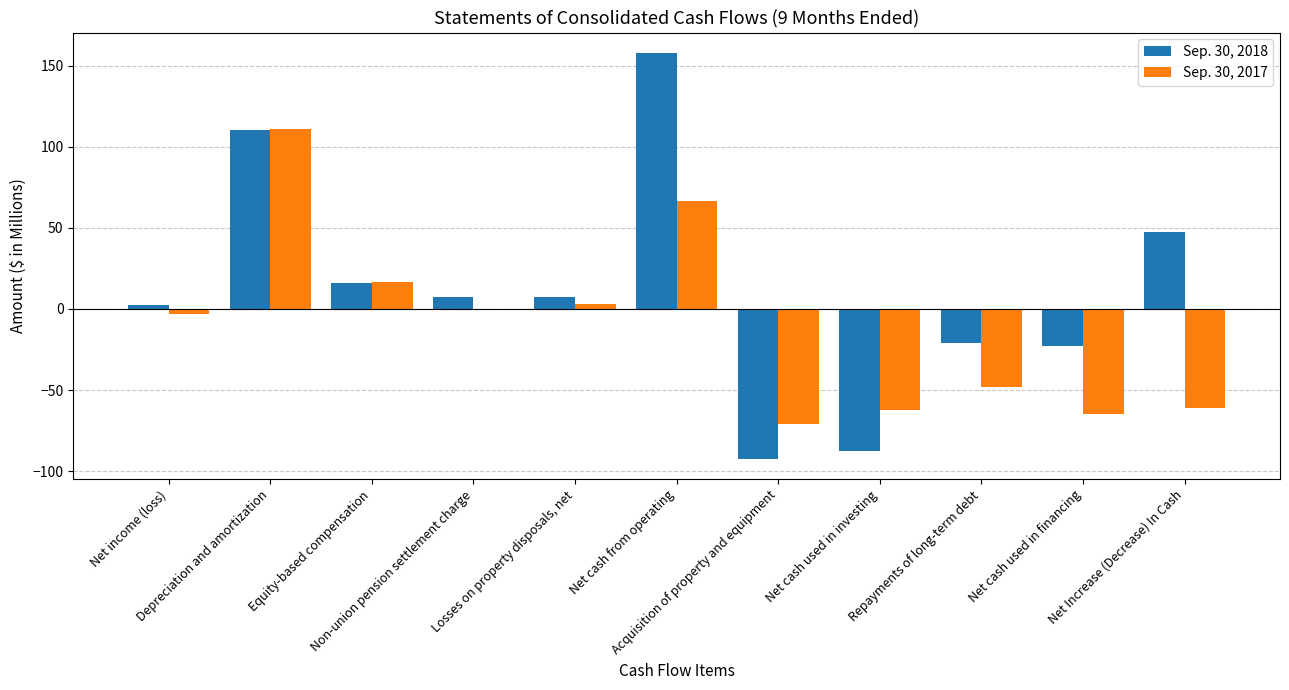

Which series has the largest total across all categories?

Sep. 30, 2018